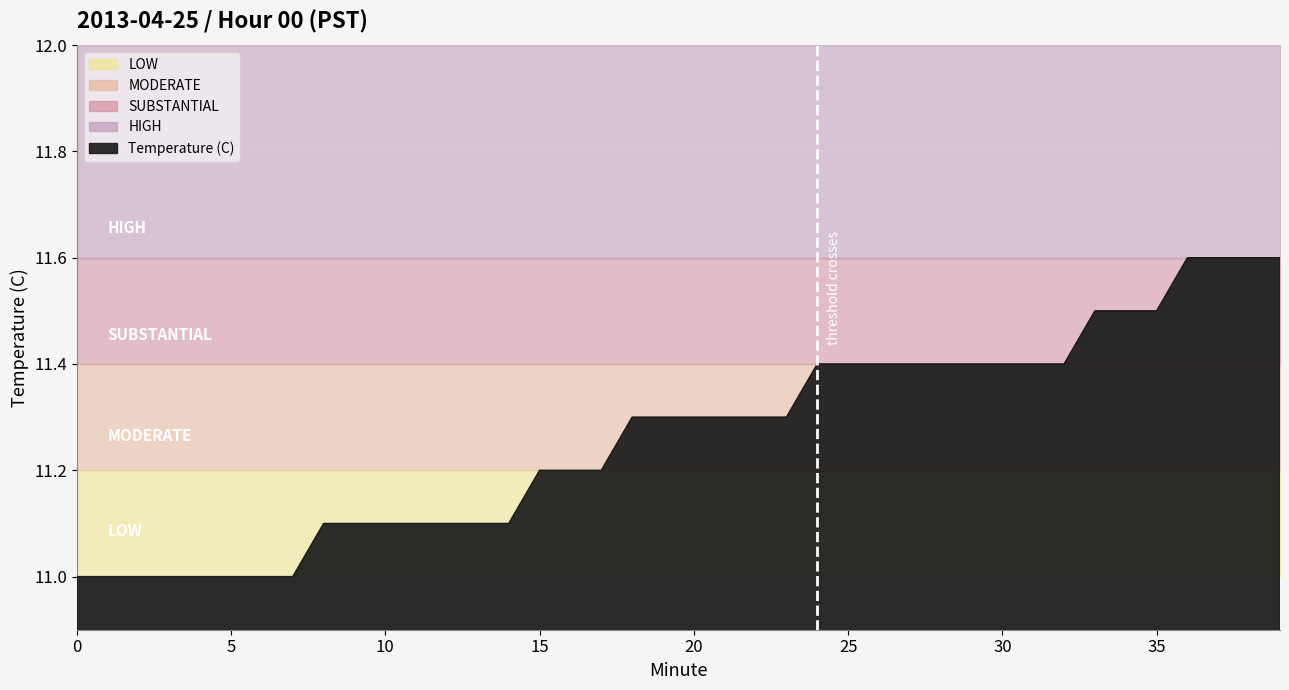

What is the ratio of the value at 2 to the value at 19?

1.0